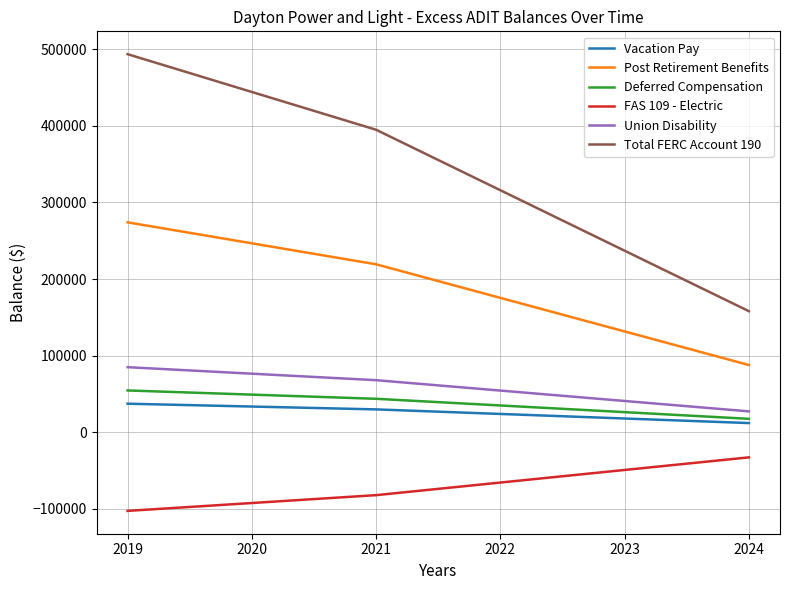

Which series has the widest spread of values?

Total FERC Account 190